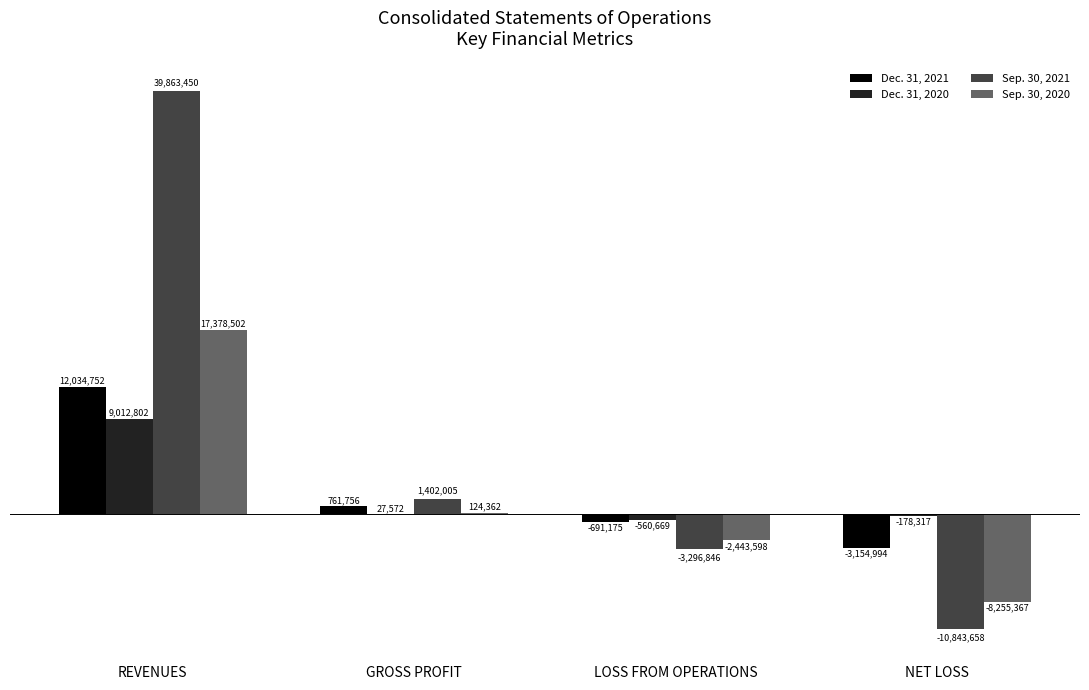

Which series has the largest range (max minus min)?

Sep. 30, 2021